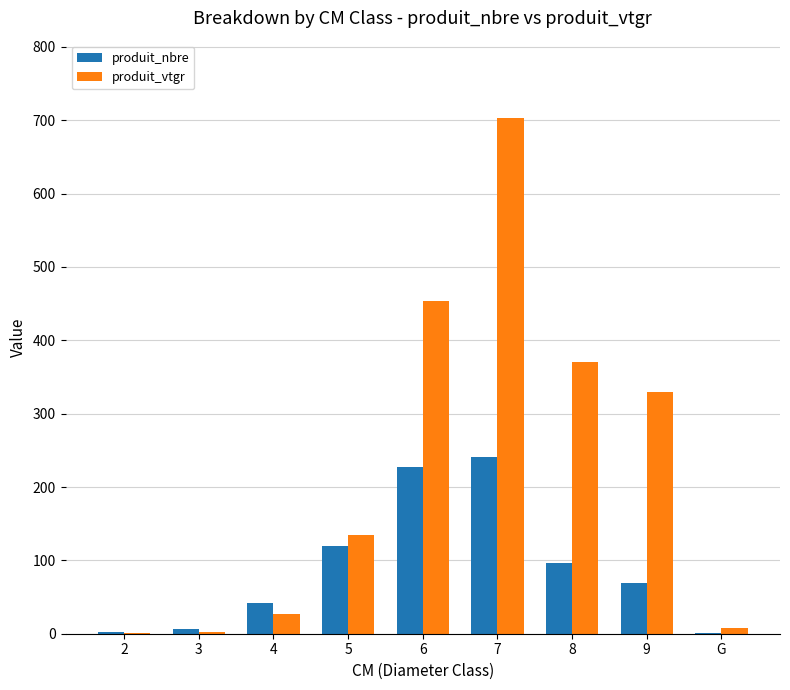

Count the number of data series in this chart.

2